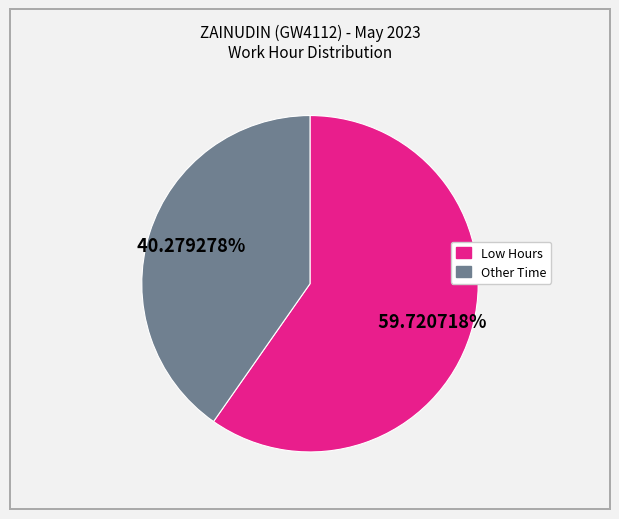

Is there a majority slice in this chart?

Yes